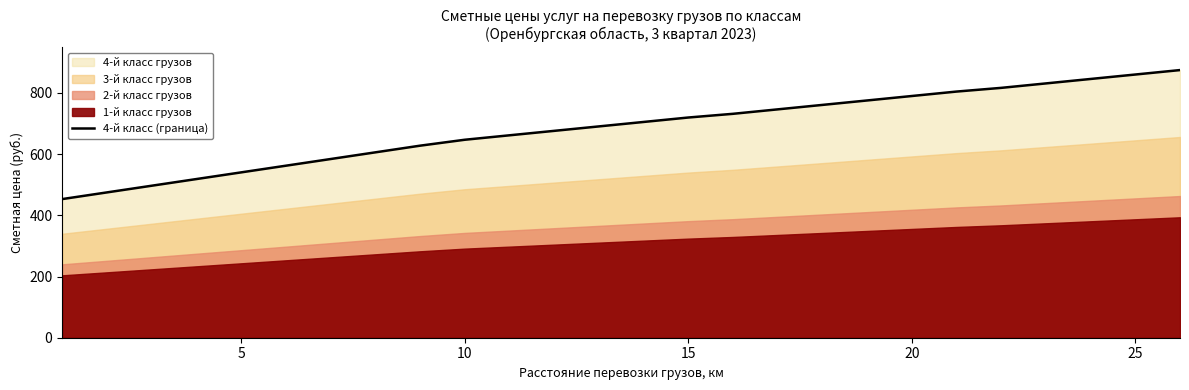

Between 14 and 10, which is larger?

14